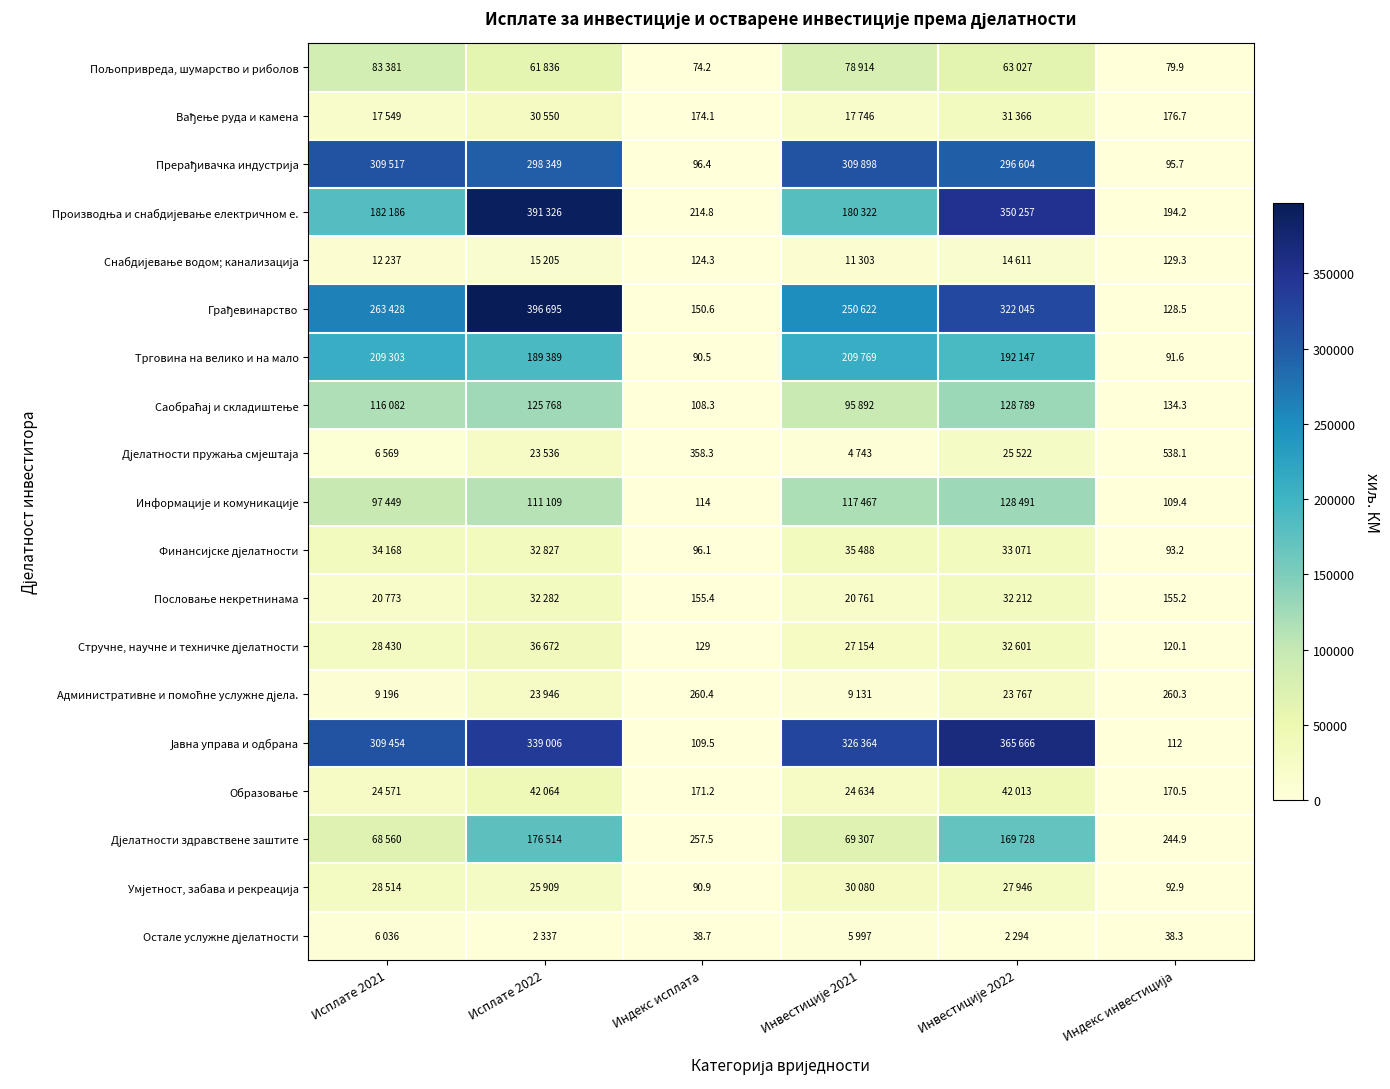

What is the total value across all series at Индекс исплата?

2814.2